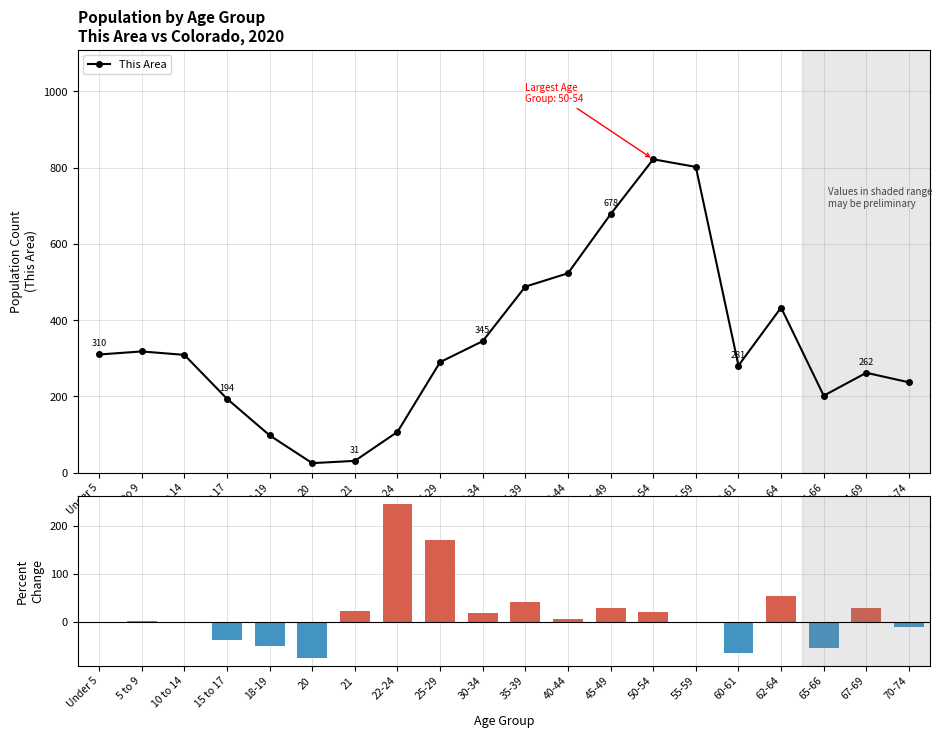

How many values in Percent Change are below zero?

8